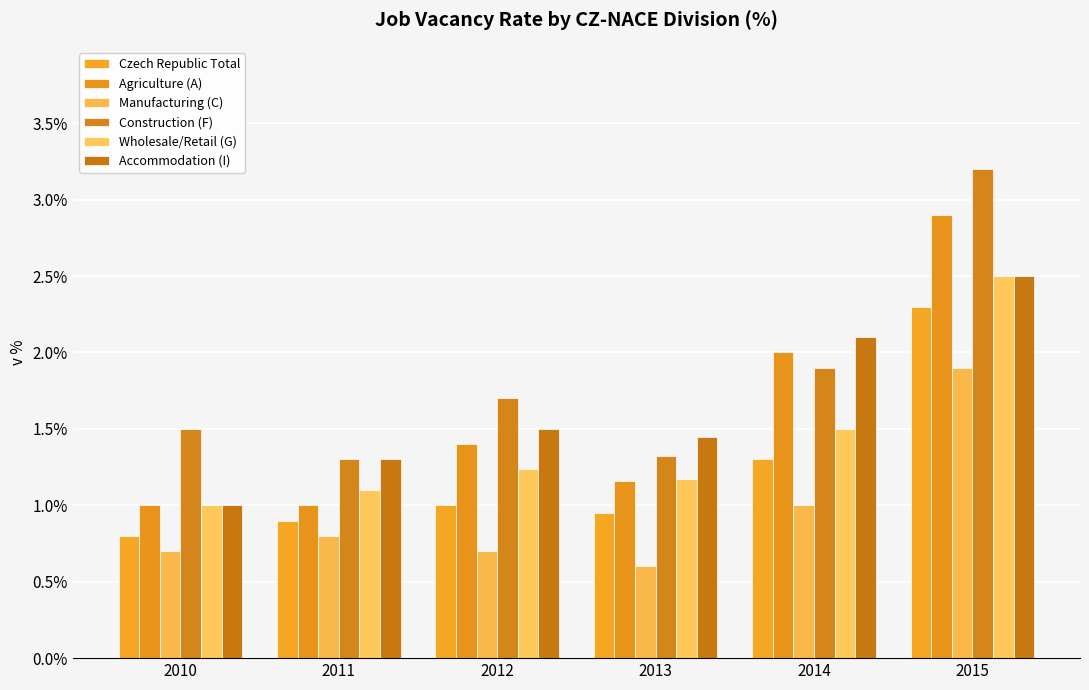

How many groups of bars are there?

6